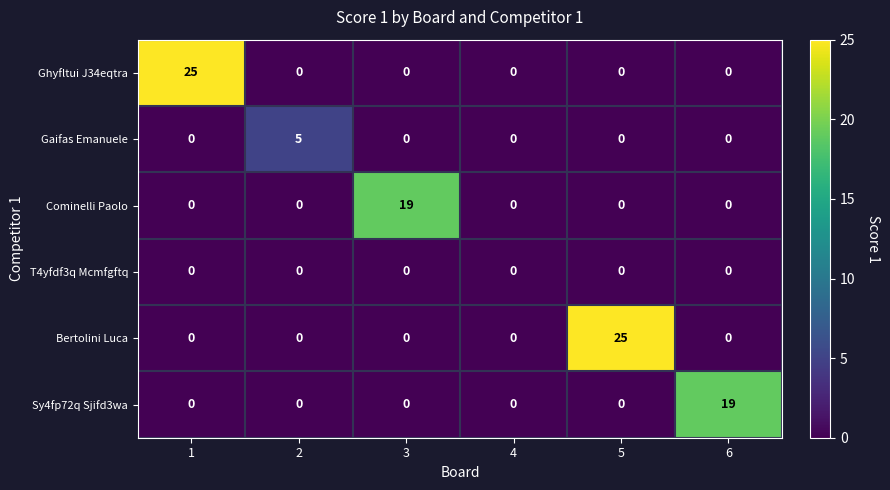

What is the total value across all series at 6?

19